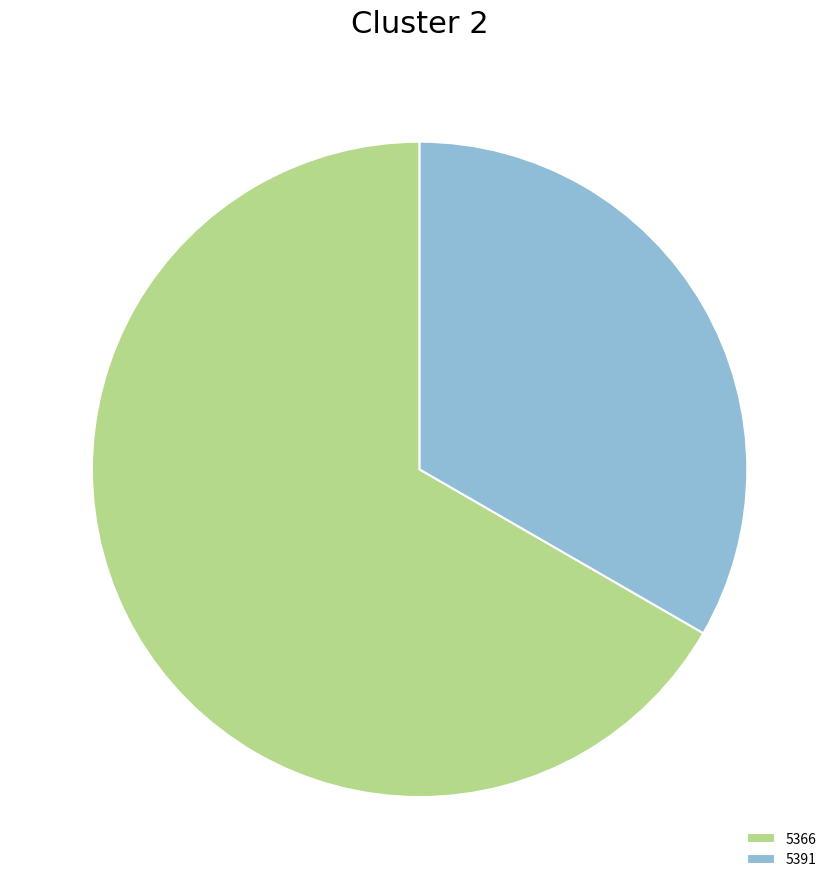

Is 5391 the majority of the pie?

No